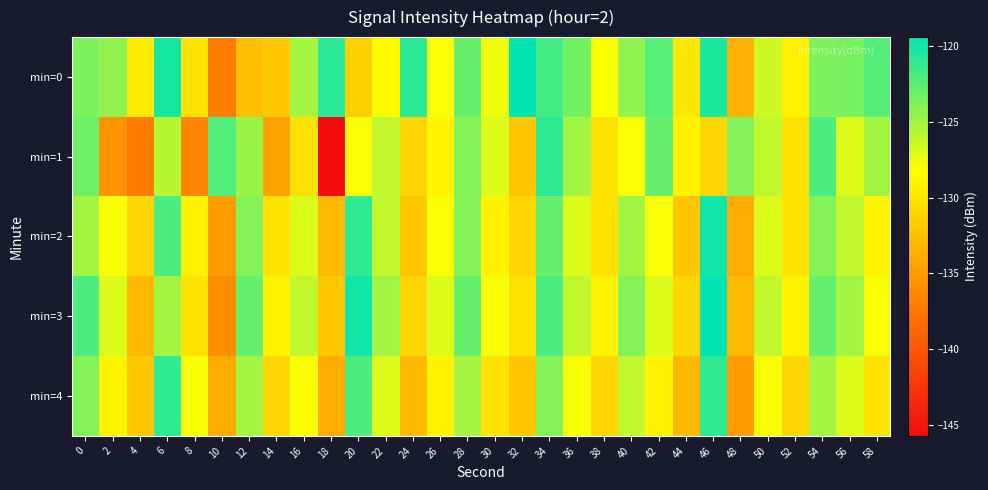

Reading left to right, what are all the values shown in this chart?

min=0: 0=-123.8	2=-124.4	4=-129.5	6=-120.1	8=-130.0	10=-137.2	12=-132.6	14=-132.0	16=-125.0	18=-120.9	20=-131.5	22=-128.5	24=-120.9	26=-128.0	28=-123.0	30=-127.7	32=-119.4	34=-121.7	36=-123.3	38=-128.1	40=-124.4	42=-122.4	44=-129.7	46=-120.4	48=-133.5	50=-126.5	52=-129.2	54=-123.8	56=-123.5	58=-122.3
min=1: 0=-123.1	2=-135.5	4=-137.1	6=-125.7	8=-136.6	10=-122.3	12=-124.7	14=-134.6	16=-130.3	18=-145.7	20=-128.0	22=-126.0	24=-131.0	26=-129.0	28=-124.0	30=-127.0	32=-132.0	34=-121.0	36=-125.0	38=-130.0	40=-128.0	42=-123.0	44=-129.0	46=-131.0	48=-124.0	50=-126.0	52=-130.0	54=-122.0	56=-127.0	58=-125.0
min=2: 0=-125.0	2=-128.0	4=-131.0	6=-122.0	8=-129.0	10=-135.0	12=-124.0	14=-130.0	16=-127.0	18=-133.0	20=-121.0	22=-126.0	24=-132.0	26=-128.0	28=-124.0	30=-129.0	32=-131.0	34=-123.0	36=-127.0	38=-130.0	40=-125.0	42=-128.0	44=-132.0	46=-120.0	48=-134.0	50=-127.0	52=-130.0	54=-124.0	56=-126.0	58=-129.0
min=3: 0=-122.0	2=-127.0	4=-133.0	6=-125.0	8=-130.0	10=-136.0	12=-123.0	14=-129.0	16=-126.0	18=-132.0	20=-120.0	22=-125.0	24=-131.0	26=-127.0	28=-123.0	30=-128.0	32=-130.0	34=-122.0	36=-126.0	38=-129.0	40=-124.0	42=-127.0	44=-131.0	46=-119.0	48=-133.0	50=-126.0	52=-129.0	54=-123.0	56=-125.0	58=-128.0
min=4: 0=-124.0	2=-129.0	4=-132.0	6=-121.0	8=-128.0	10=-134.0	12=-125.0	14=-131.0	16=-128.0	18=-134.0	20=-122.0	22=-127.0	24=-133.0	26=-129.0	28=-125.0	30=-130.0	32=-132.0	34=-124.0	36=-128.0	38=-131.0	40=-126.0	42=-129.0	44=-133.0	46=-121.0	48=-135.0	50=-128.0	52=-131.0	54=-125.0	56=-127.0	58=-130.0